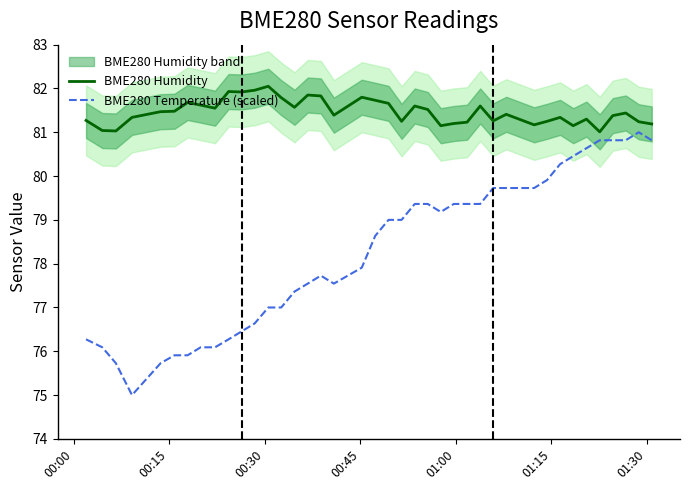

What is the average value of the BME280 Temperature (scaled) series?

78.3